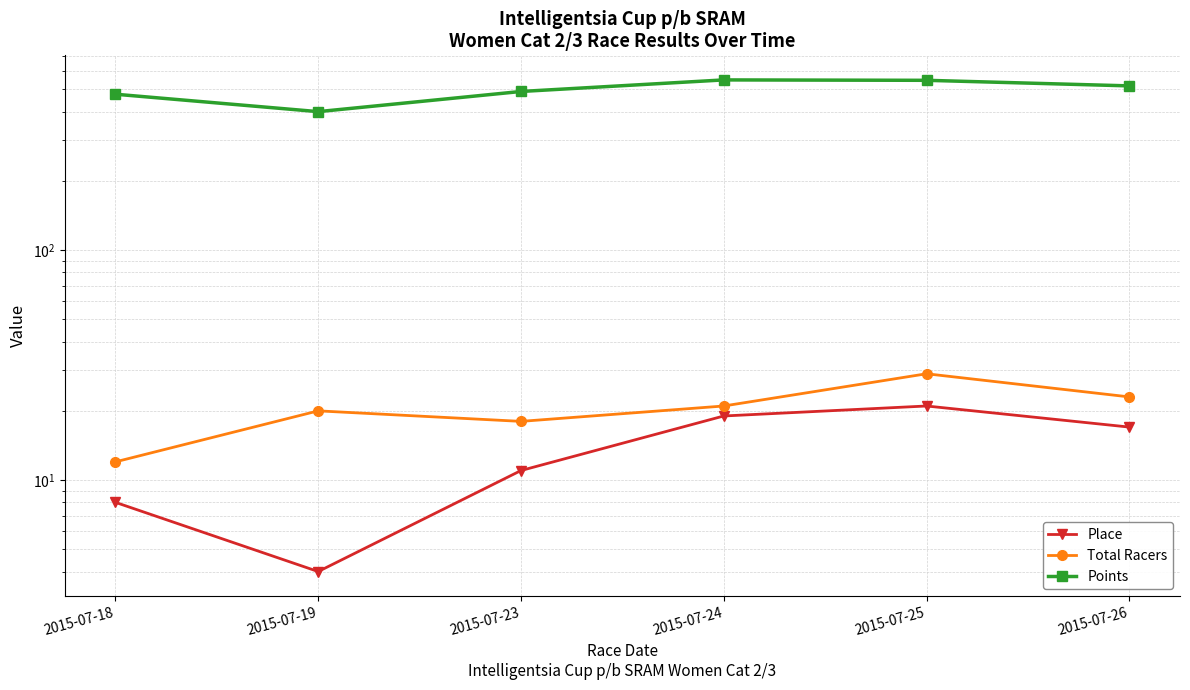

In Total Racers, how many points are higher than both neighbors (excluding endpoints)?

2